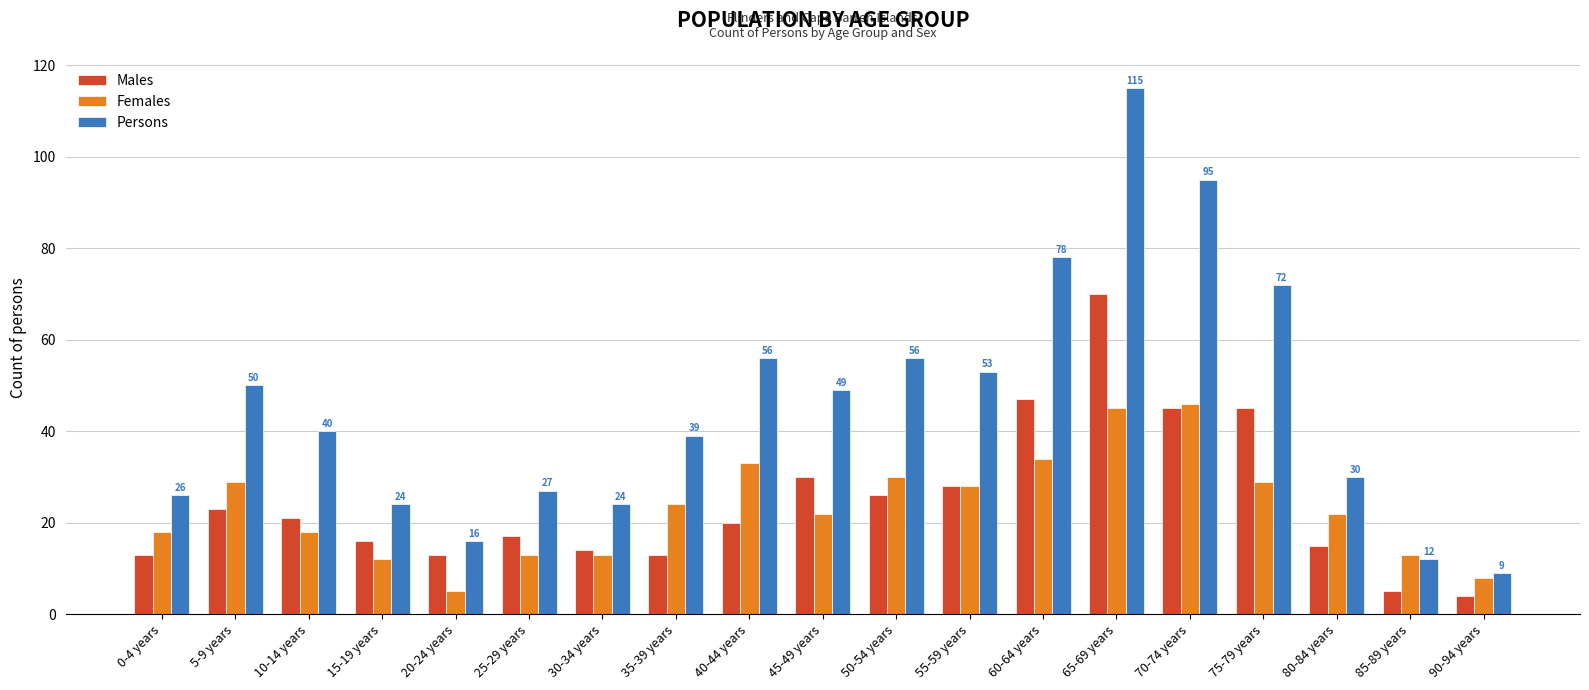

How many series are shown in this chart?

3